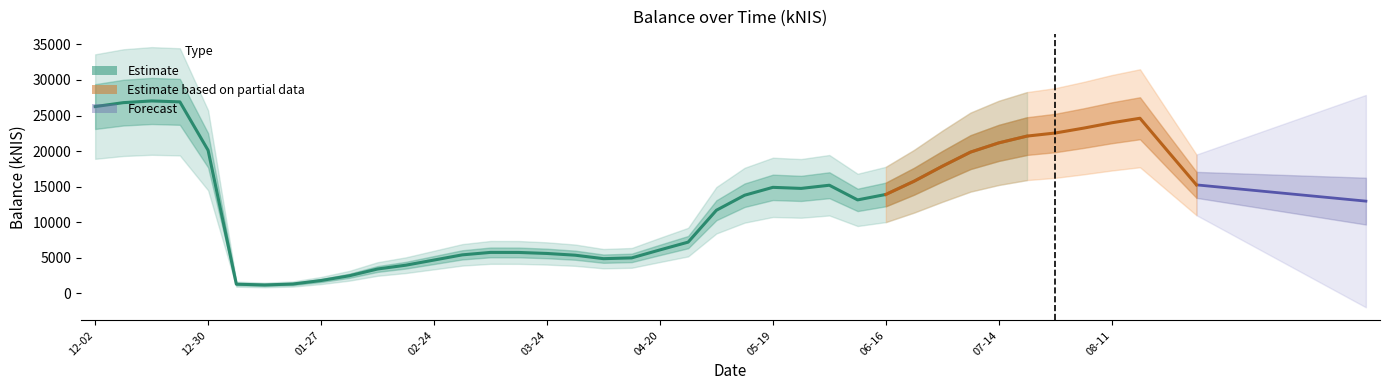

Which category has the lowest value across all series?

2022-01-06